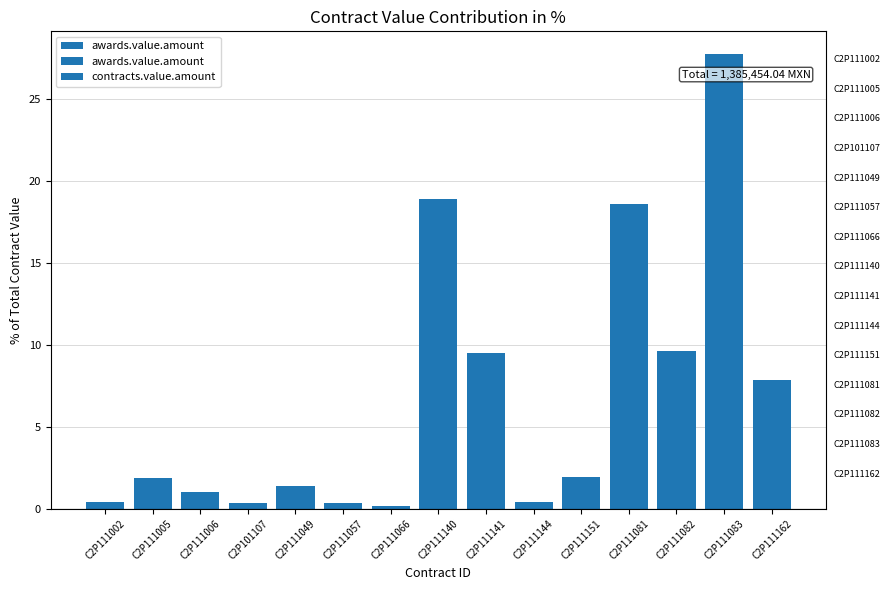

What is the greatest value displayed?

27.7